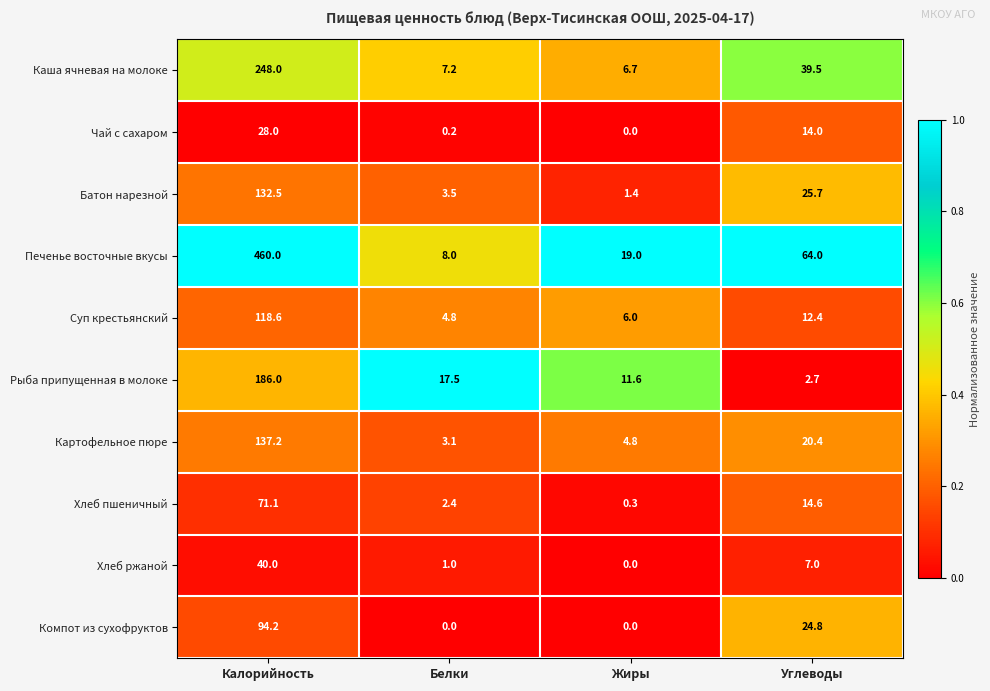

List the series in order of their peak value, lowest first.

Чай с сахаром, Хлеб ржаной, Хлеб пшеничный, Компот из сухофруктов, Суп крестьянский, Батон нарезной, Картофельное пюре, Рыба припущенная в молоке, Каша ячневая на молоке, Печенье восточные вкусы